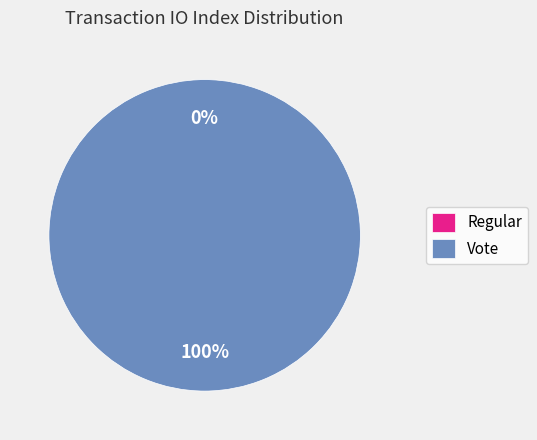

Is there a majority slice in this chart?

Yes